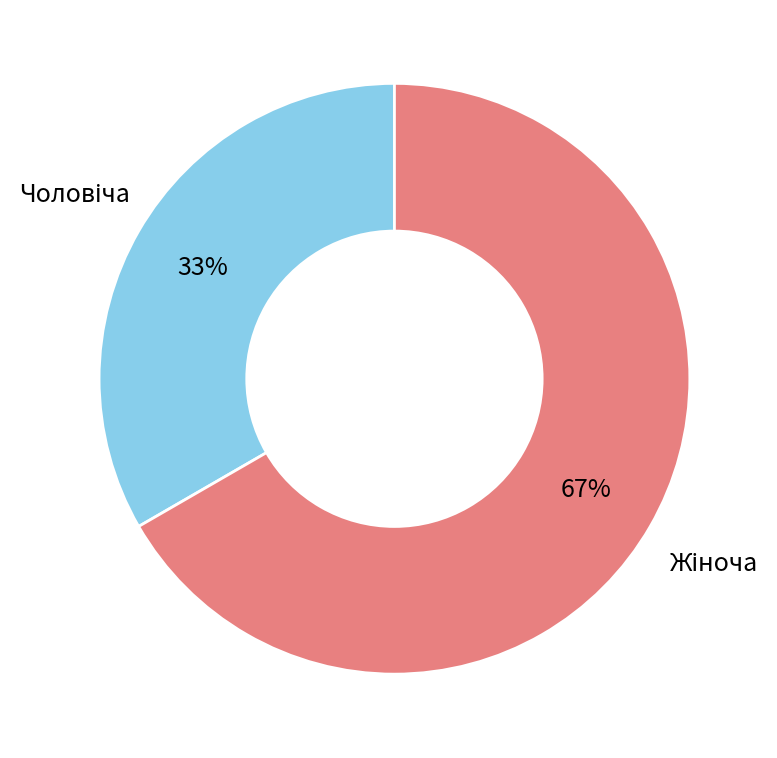

Is there any slice that represents more than half of the pie?

Yes